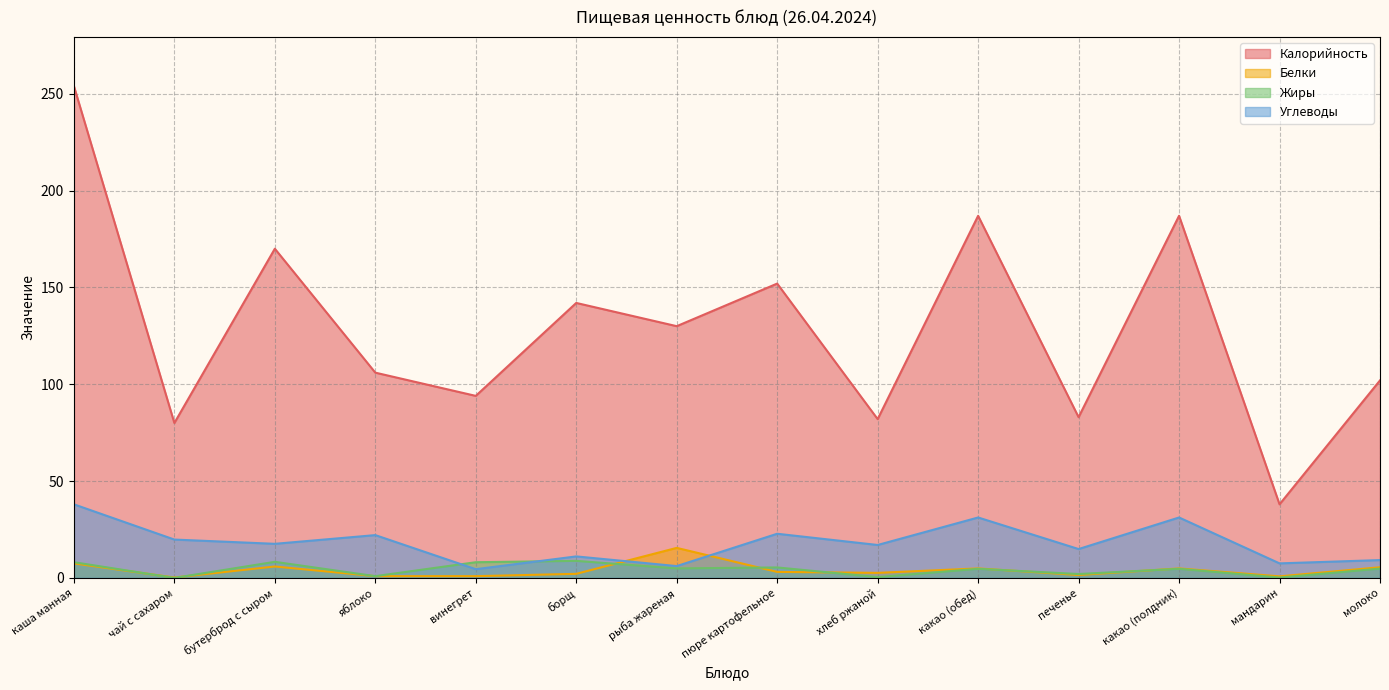

Which series has the largest total across all categories?

Калорийность